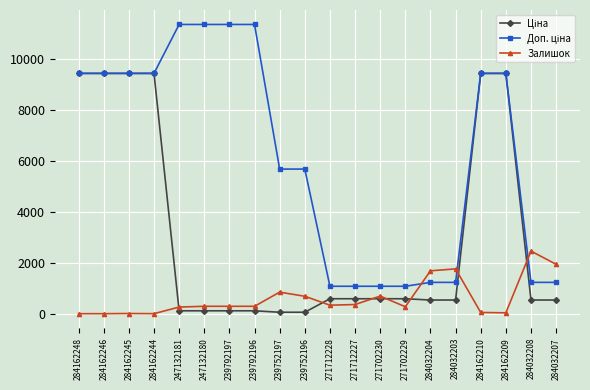

What is the highest value of the Залишок series?

2453.0